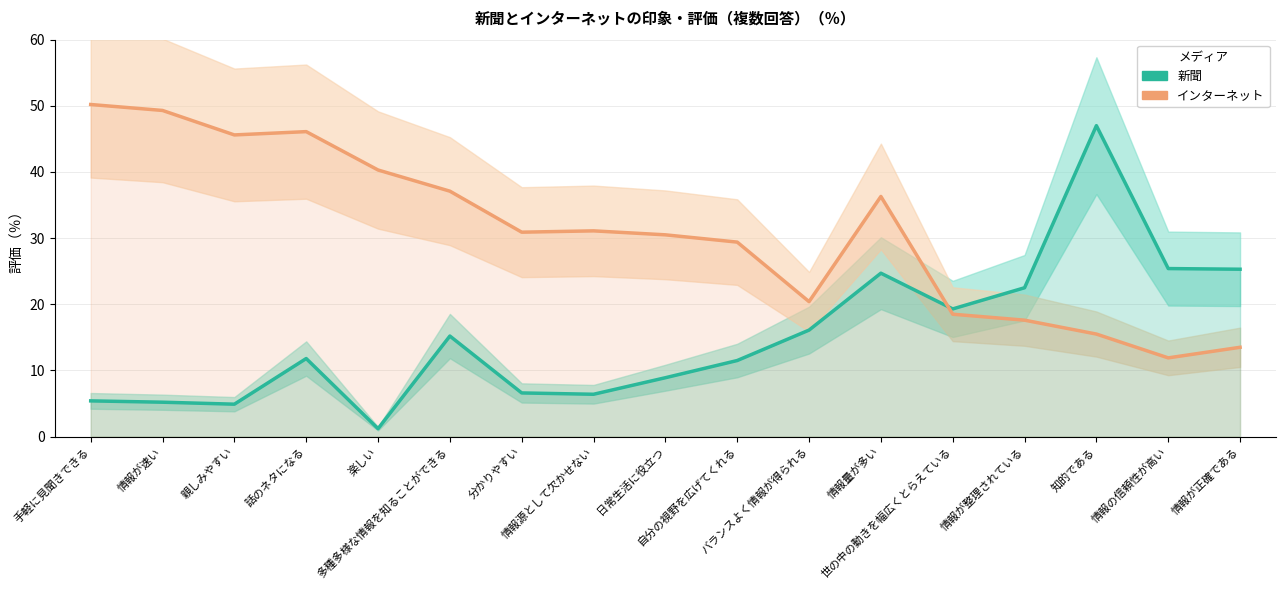

Reading right to left, extract all data points from this chart.

新聞: 25.3	25.4	47.0	22.5	19.3	24.7	16.1	11.5	8.9	6.4	6.6	15.2	1.2	11.8	4.9	5.2	5.4
インターネット: 13.5	11.9	15.5	17.6	18.5	36.3	20.4	29.4	30.5	31.1	30.9	37.1	40.3	46.1	45.6	49.3	50.2